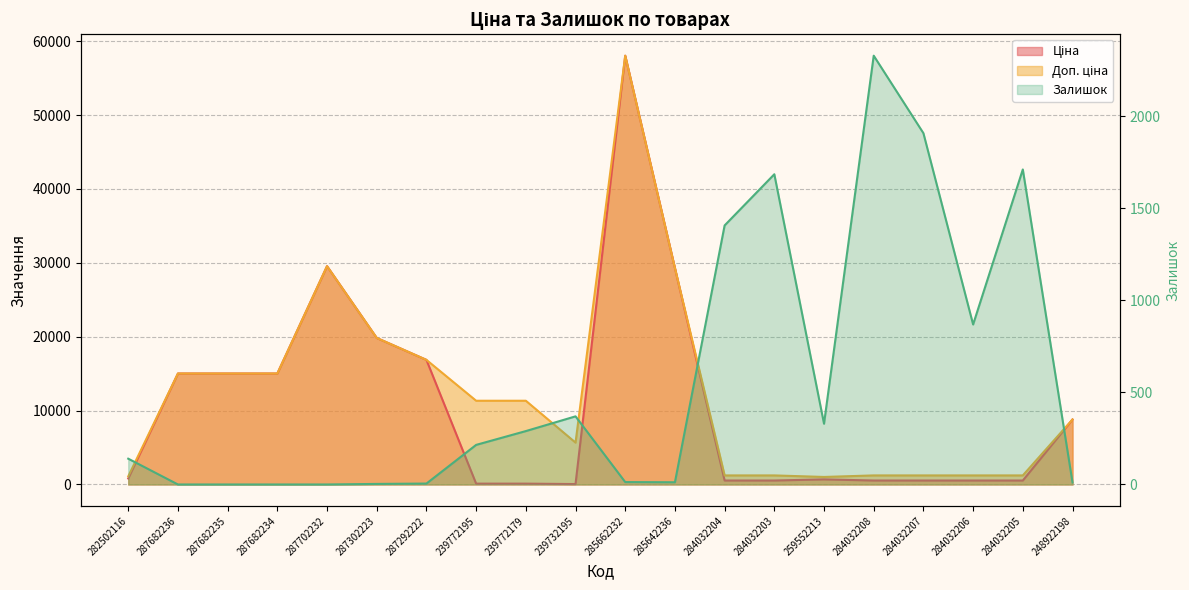

True or false: Доп. ціна and Ціна cross at least once.

False